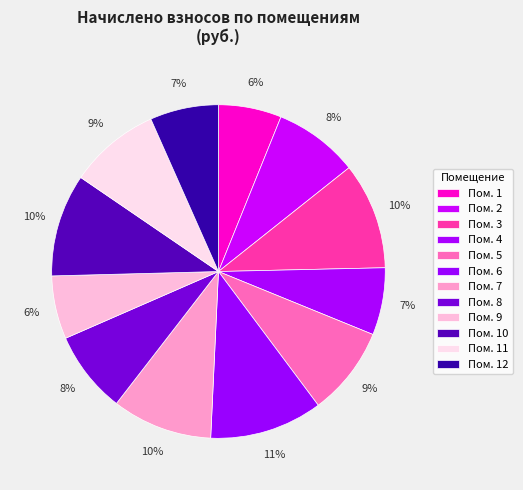

How many slices are in this pie chart?

12